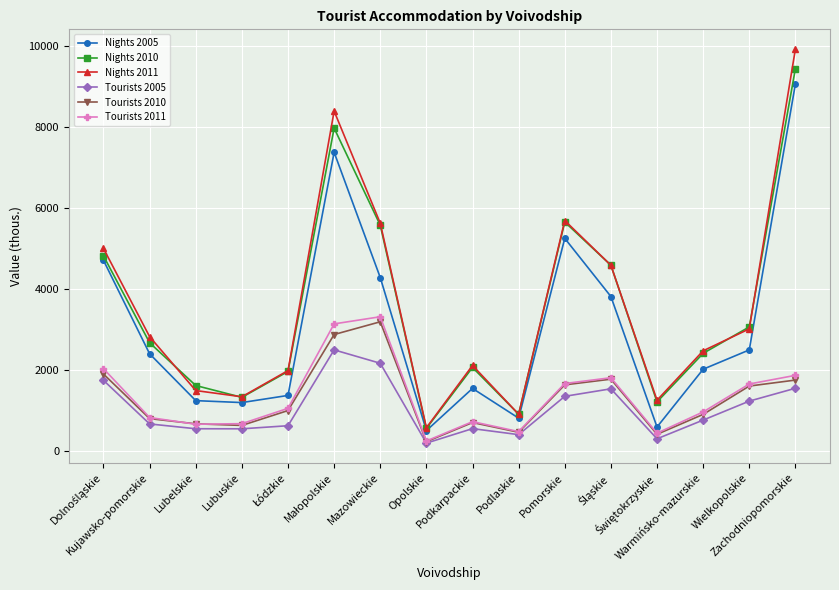

The Nights 2010 series shows 8968.0 at Mazowieckie. True or false?

False